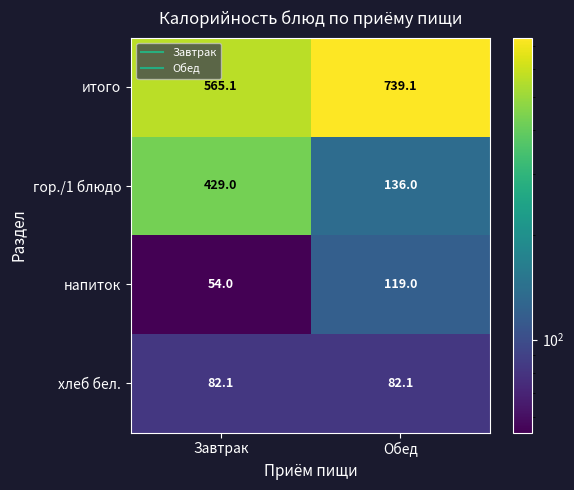

At which label is напиток closest to 86?

Завтрак